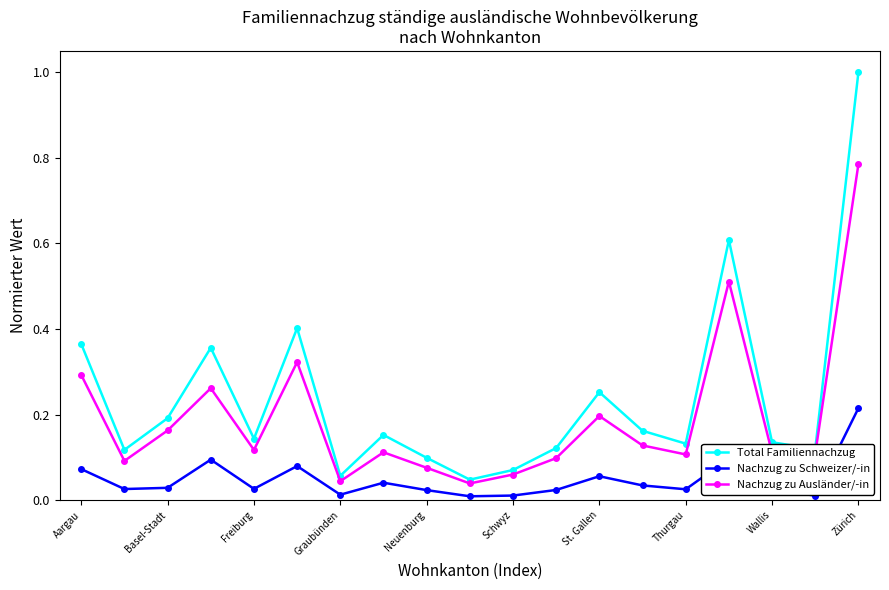

Which series has the largest total across all categories?

Total Familiennachzug